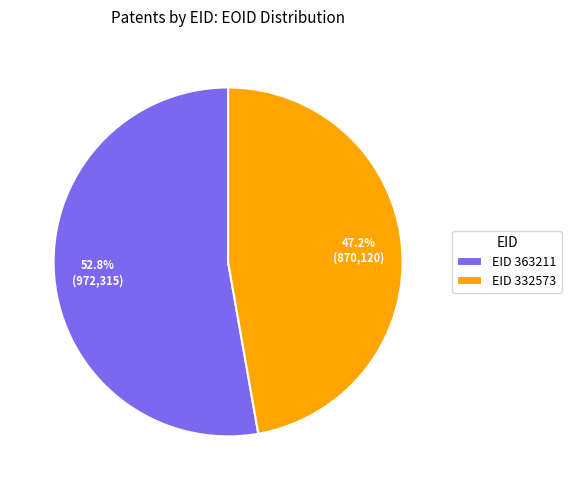

Combined, what portion of the pie is EID 332573 and EID 363211?

100.0%